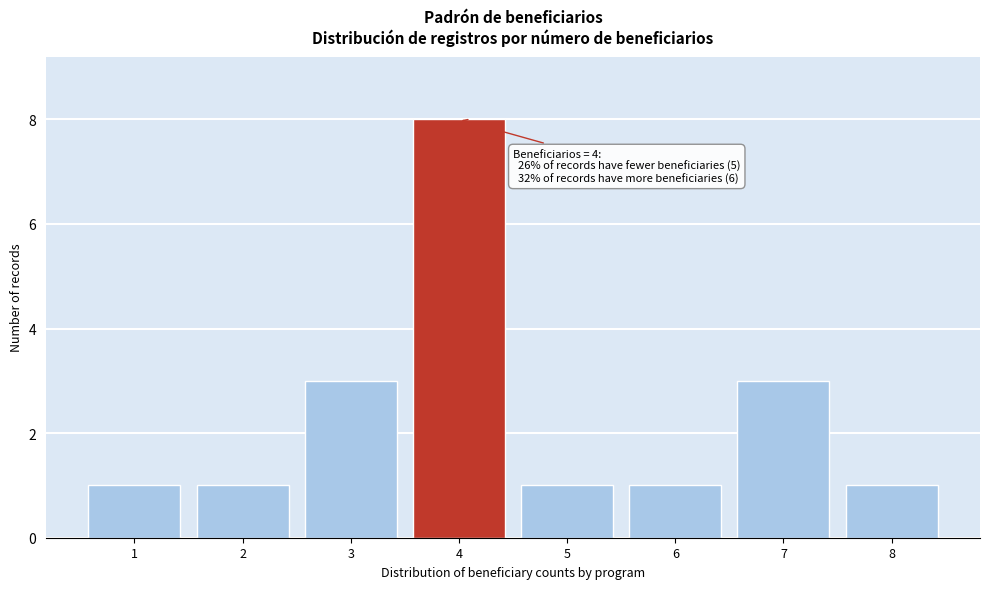

Reading right to left, extract all data points from this chart.

1	3	1	1	8	3	1	1